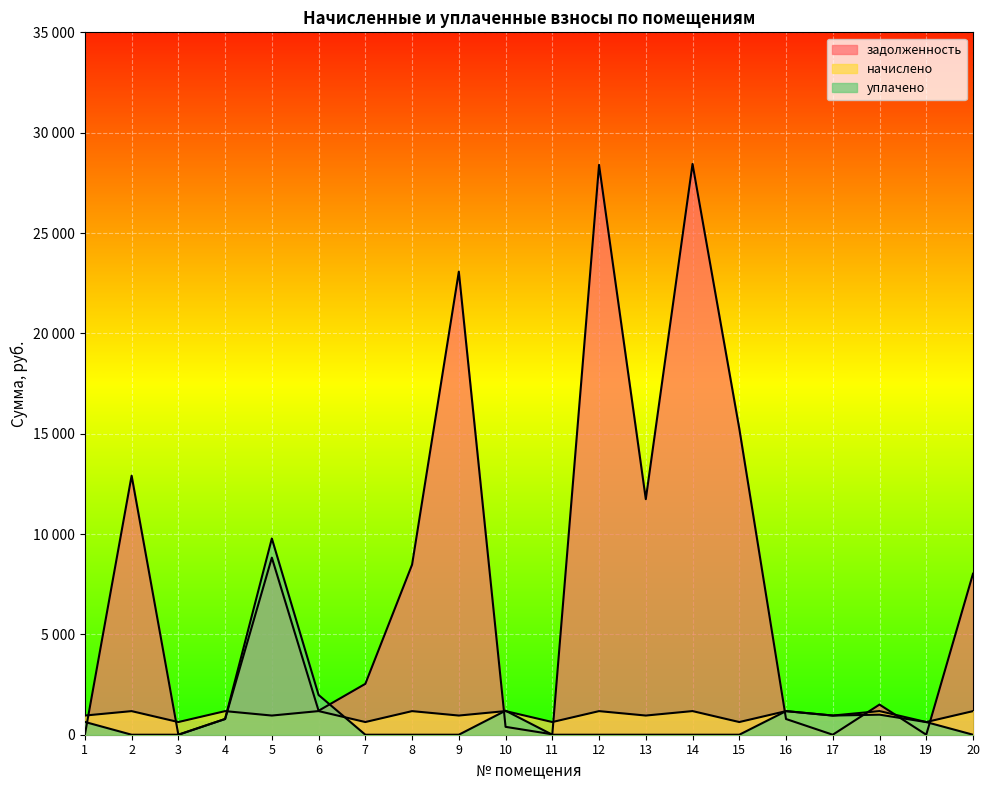

List the labels in order of начислено value, smallest first.

3, 7, 11, 15, 19, 1, 5, 9, 13, 17, 2, 4, 8, 12, 16, 20, 6, 10, 14, 18